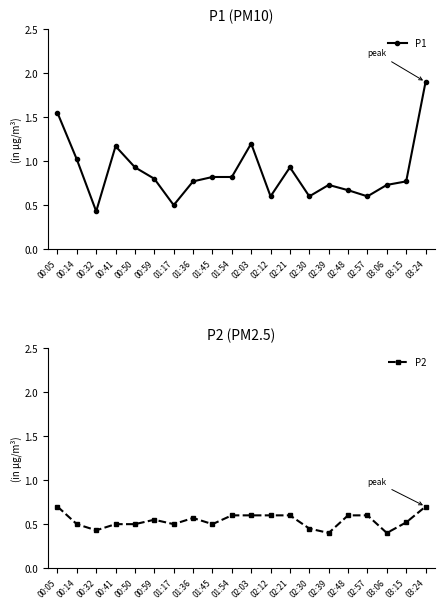

What is the sum of the P2 values at 02:03 and 00:59?

1.1